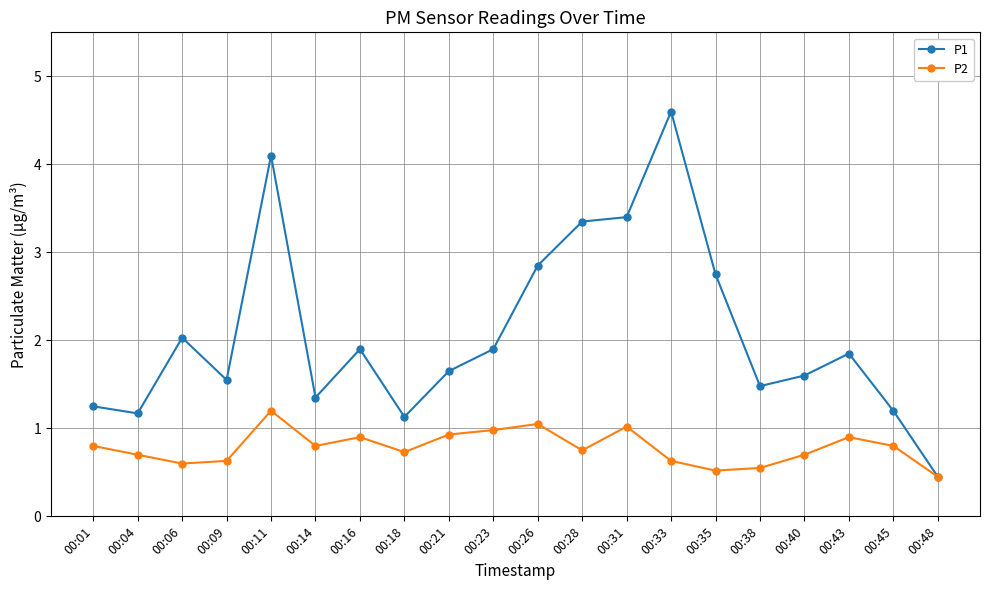

Between 00:04 and 00:45, which series saw the biggest shift?

P2